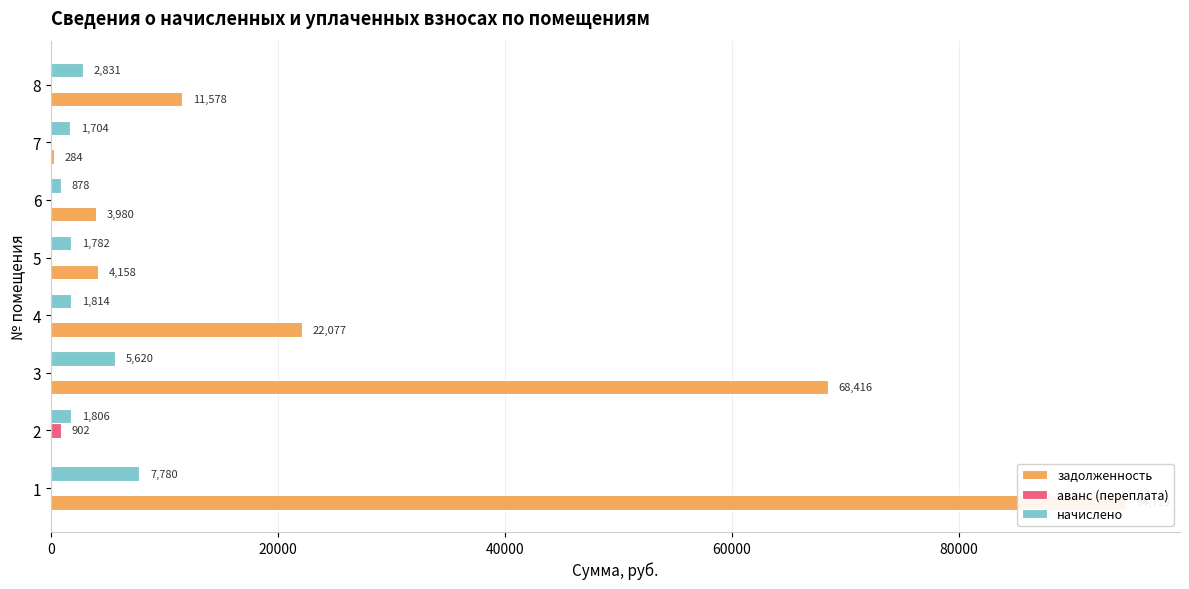

Which series has the widest spread of values?

задолженность